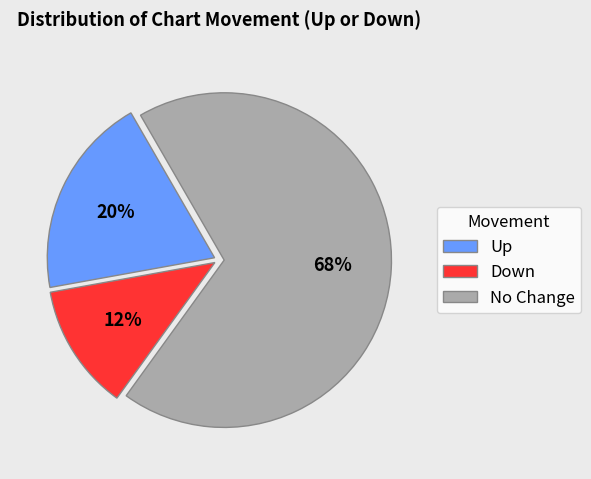

Which category has the smallest portion of the pie?

Down